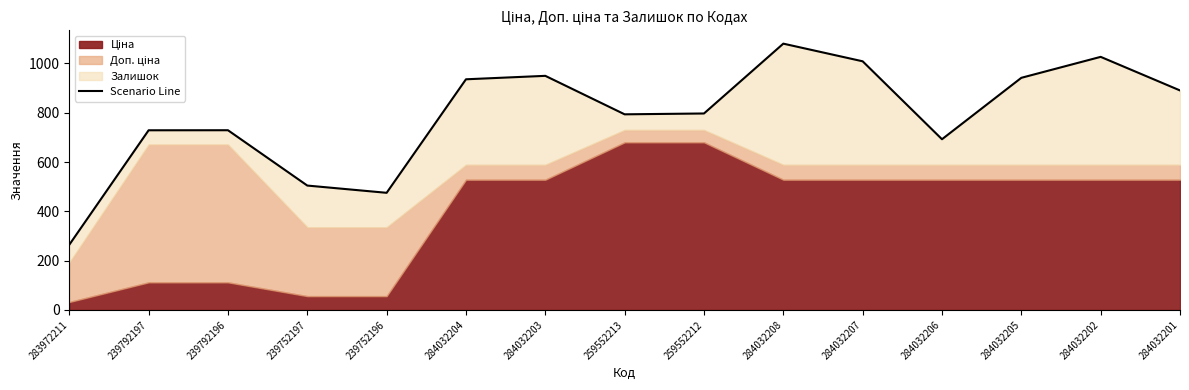

What is the maximum value shown in the chart?

1080.2